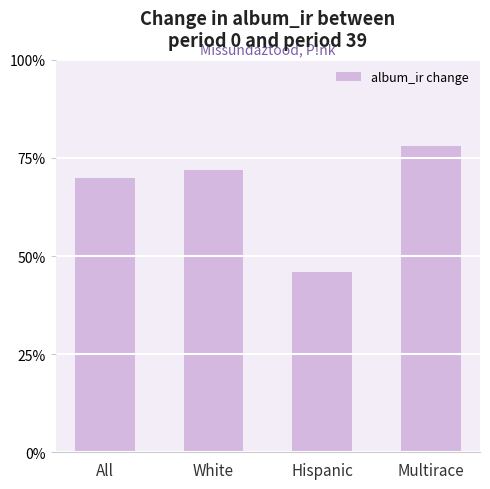

What is the label of the 4th bar from the left?

Multirace